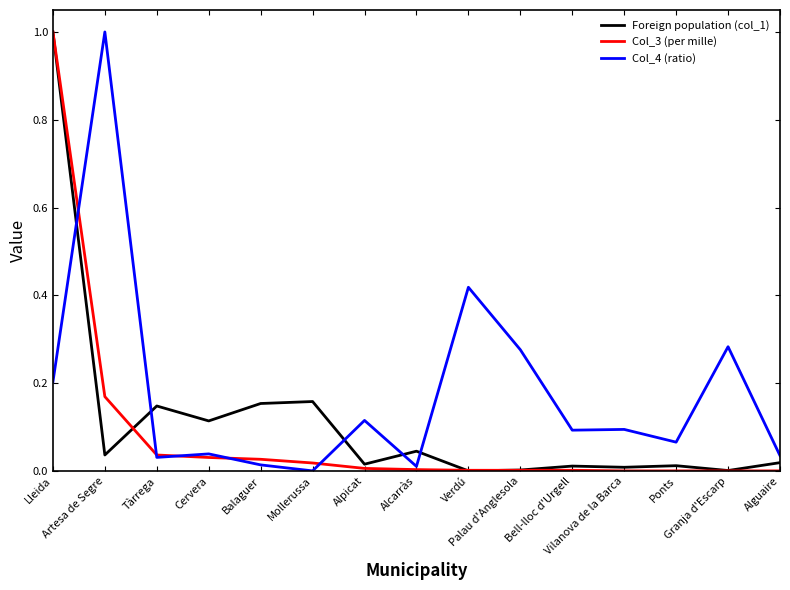

What is the maximum value for Col_3 (per mille)?

1.0